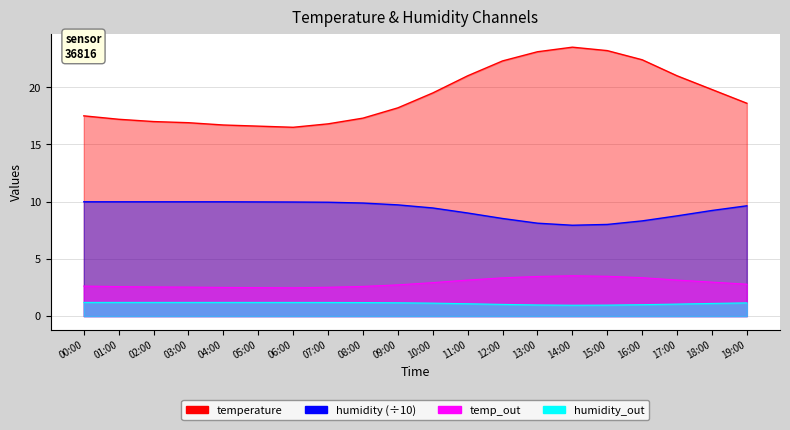

True or false: humidity and temperature cross at least once.

False